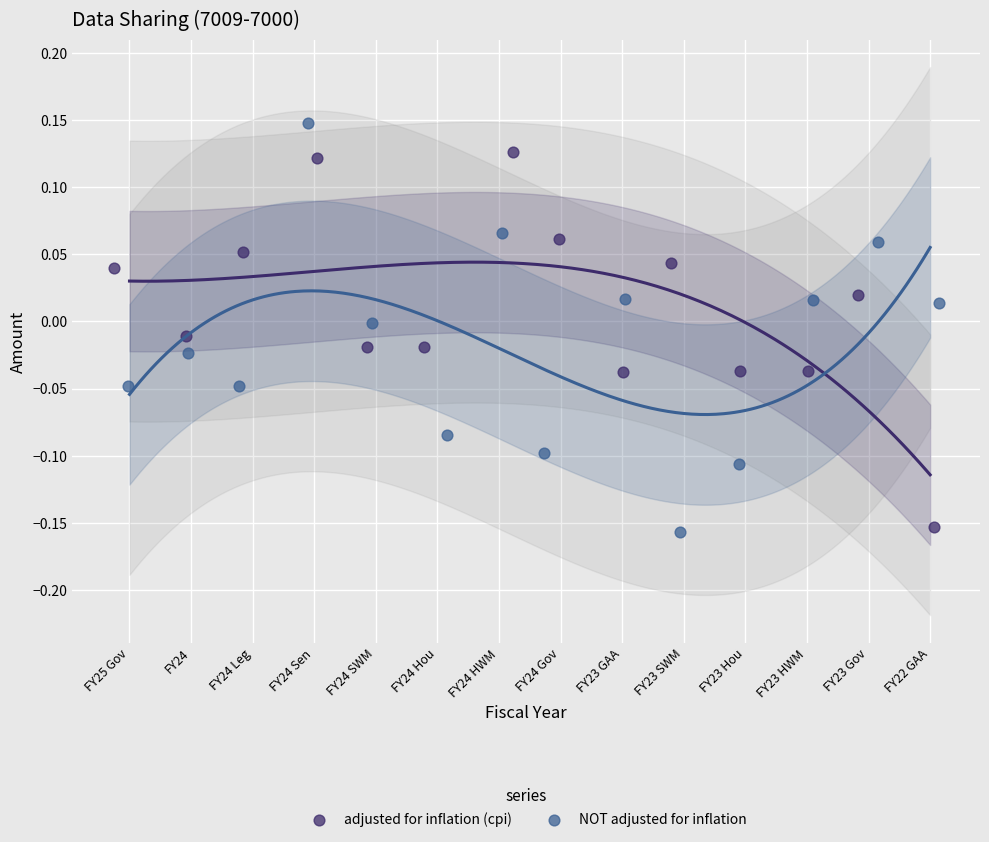

Which series has the largest Y range (max minus min)?

NOT adjusted for inflation